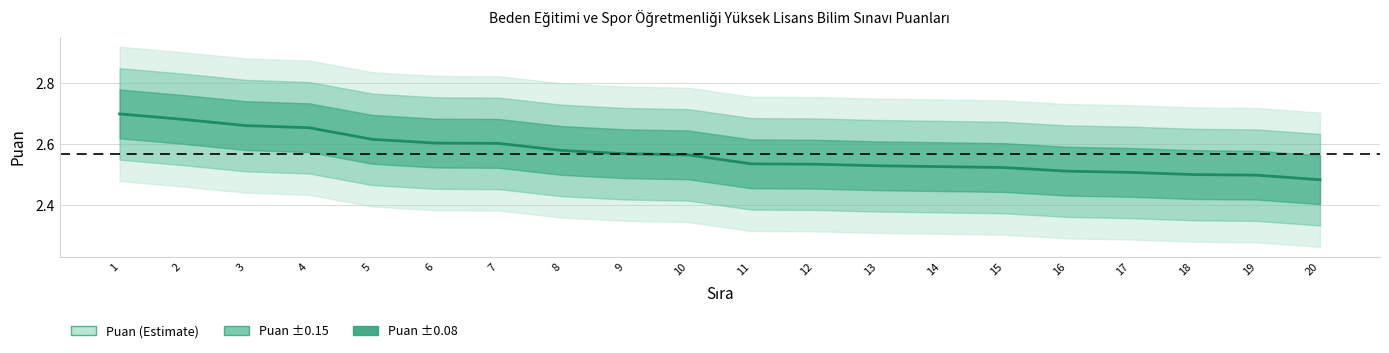

What is the average value?

2.6